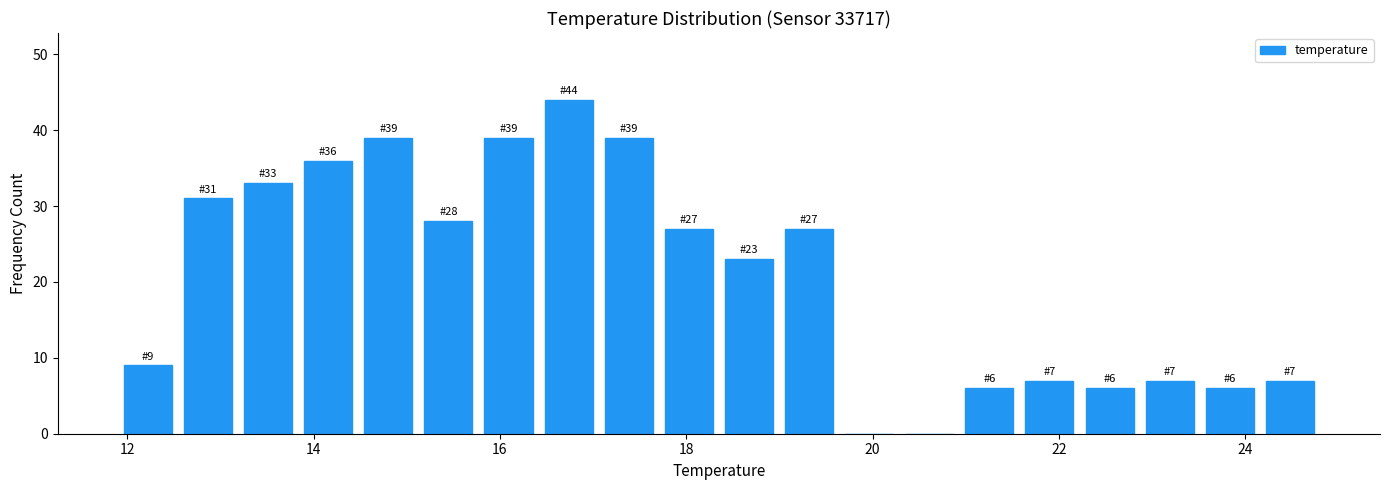

Read against the x-axis, roughly where is the centre of the tallest bar?

16.8